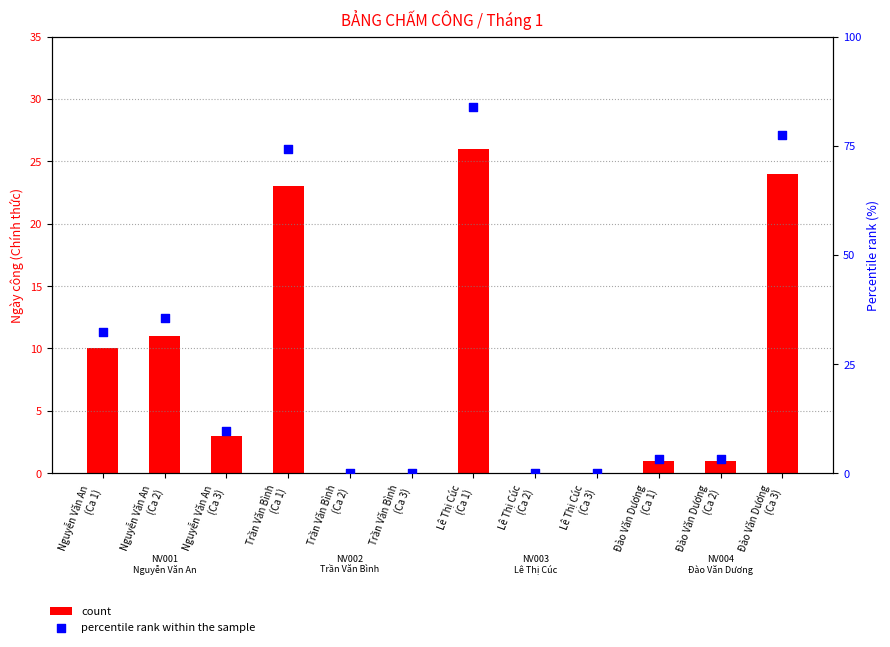

Which series has the largest total across all categories?

percentile rank within the sample